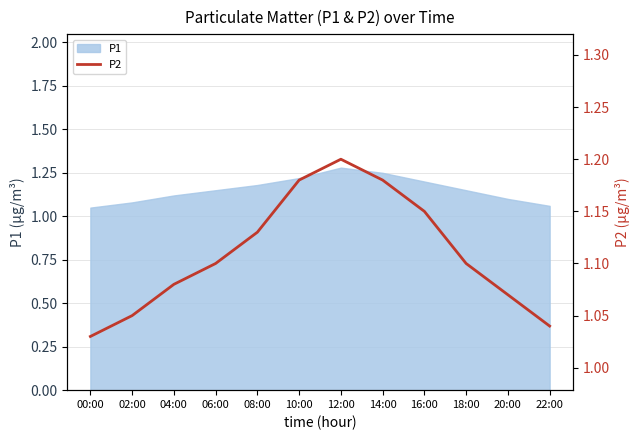

Is it true that P1 equals 2.0 at 04:00?

False